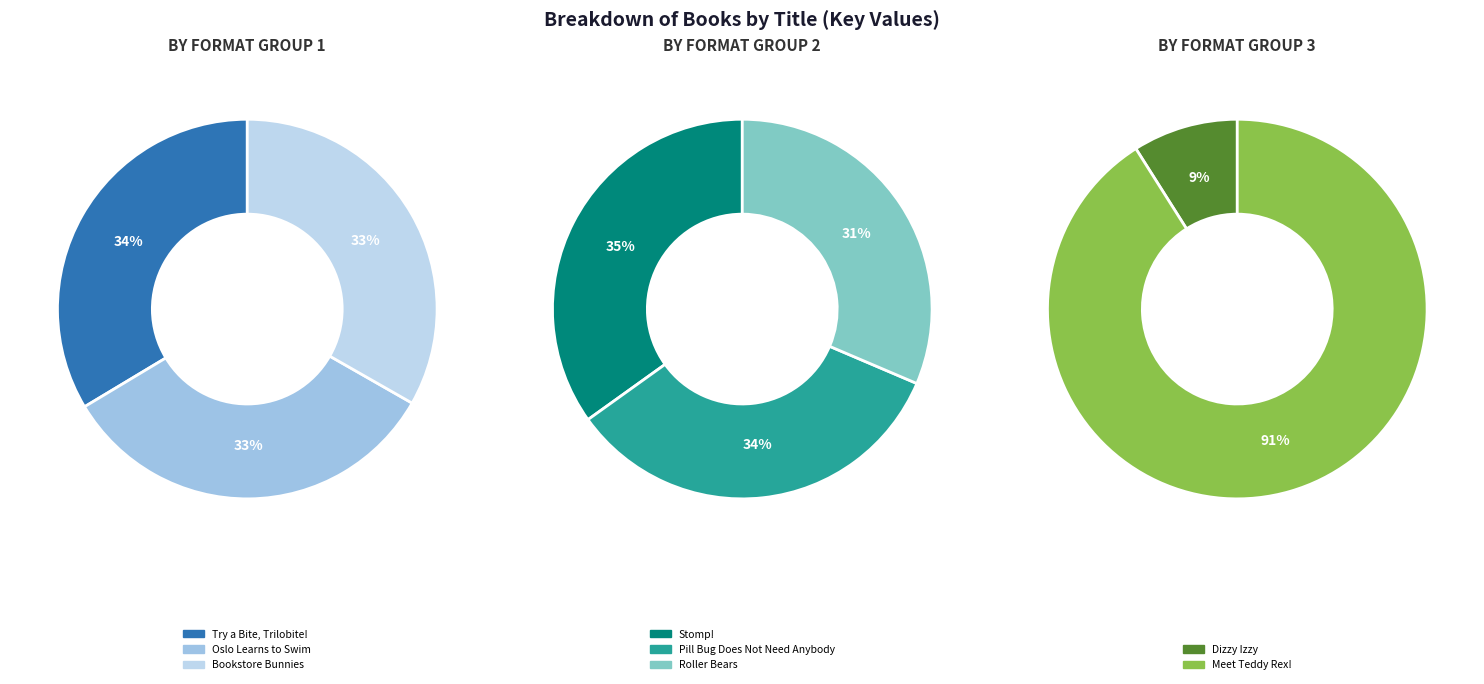

What is the change in value from Try a Bite, Trilobite! to Pill Bug Does Not Need Anybody?

-13693890